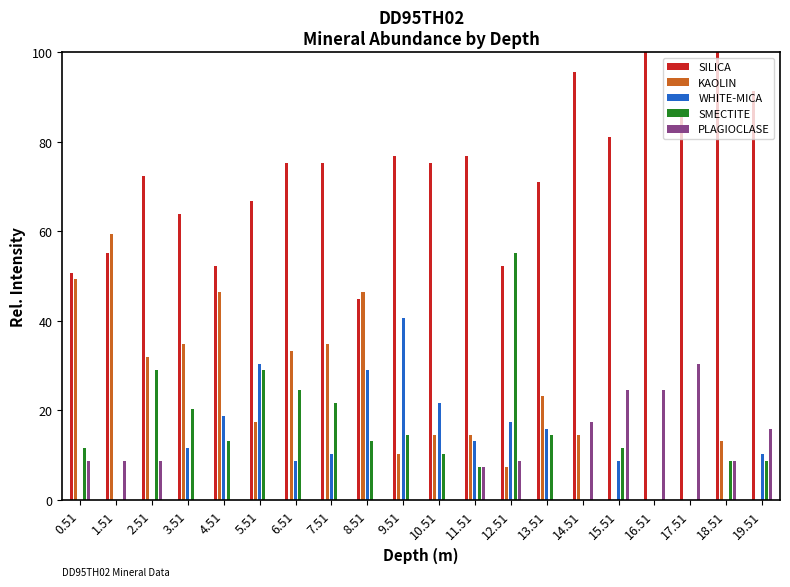

Which has a higher value, 3.51 or 2.51?

2.51